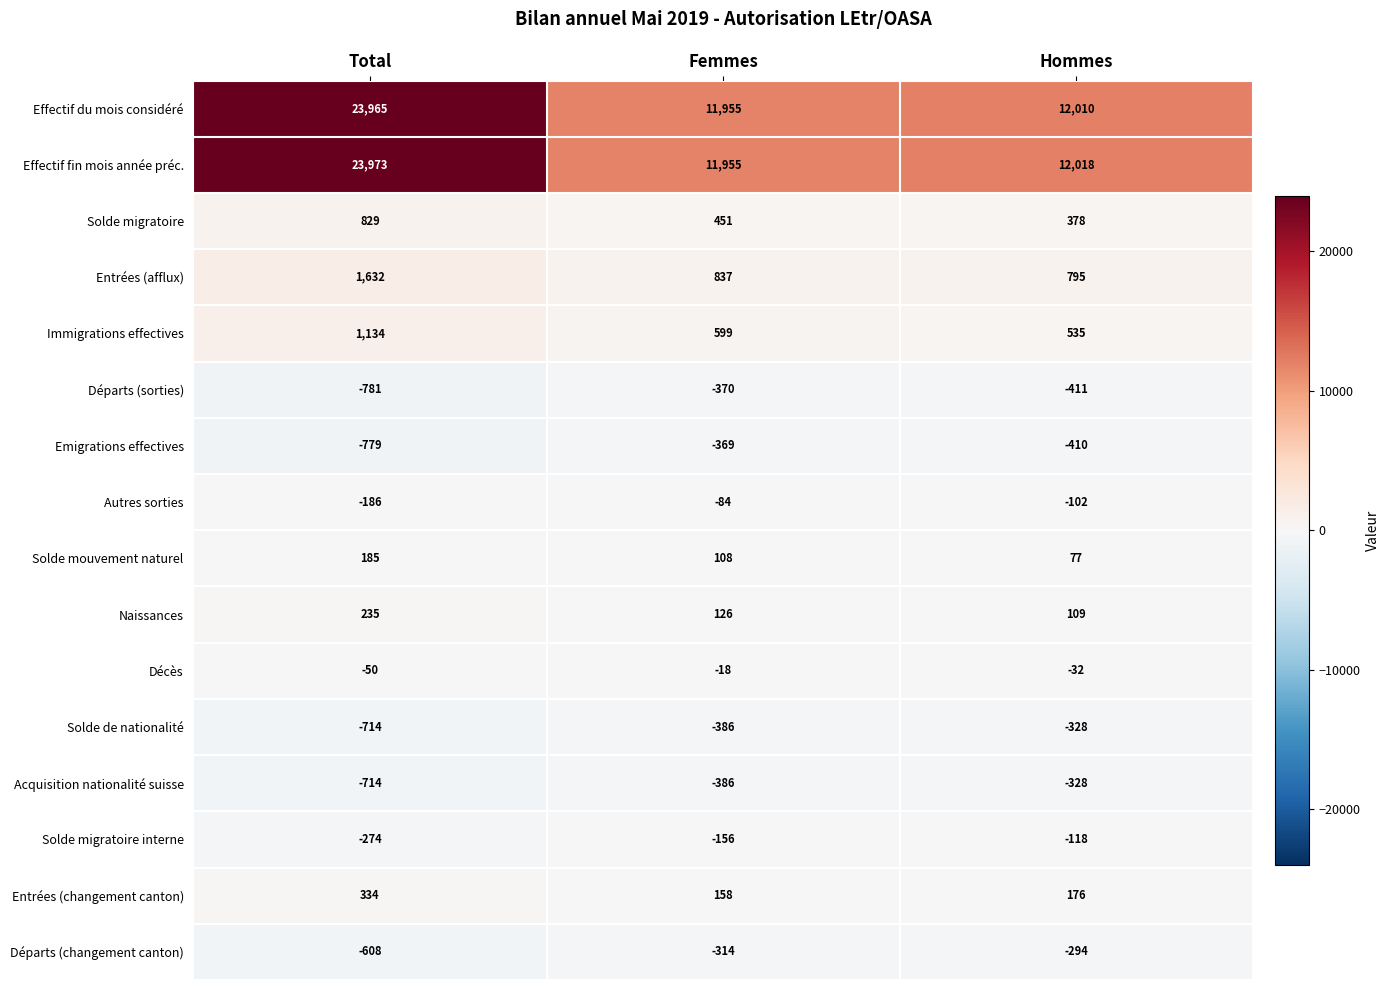

What is the sum of all Entrées (changement canton) values?

668